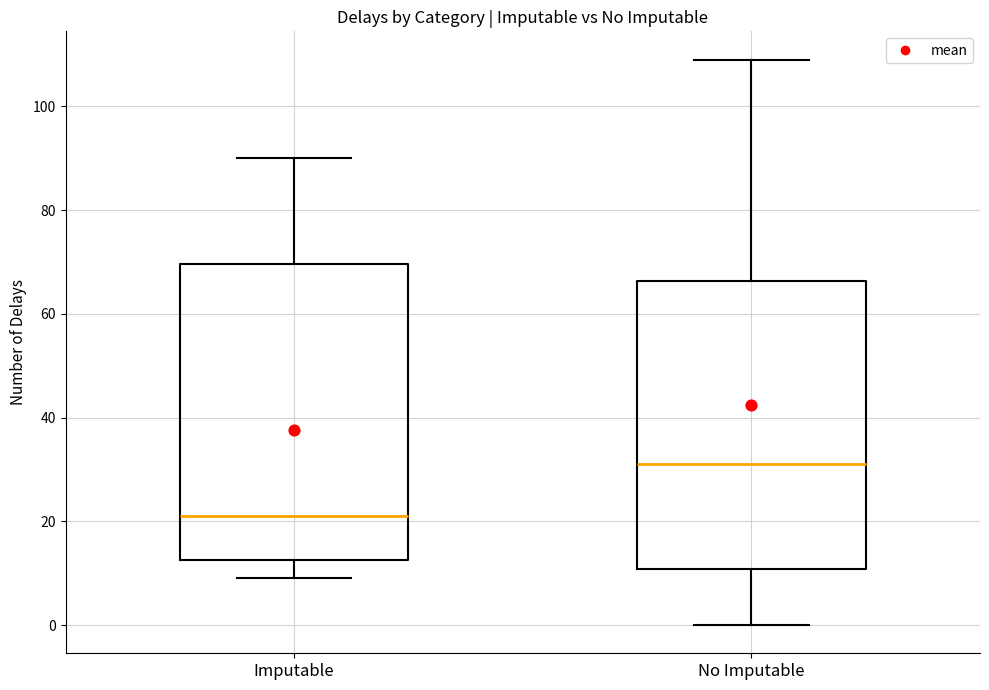

Reading left to right, read every box against the y-axis: the position of its median line, the range the box covers, and the ends of its whiskers. The values are not printed on the chart, so give them approximately, as read against the axis.

Imputable: median 22, box 12 to 70, whiskers 10 to 90
No Imputable: median 32, box 10 to 66, whiskers 0 to 110